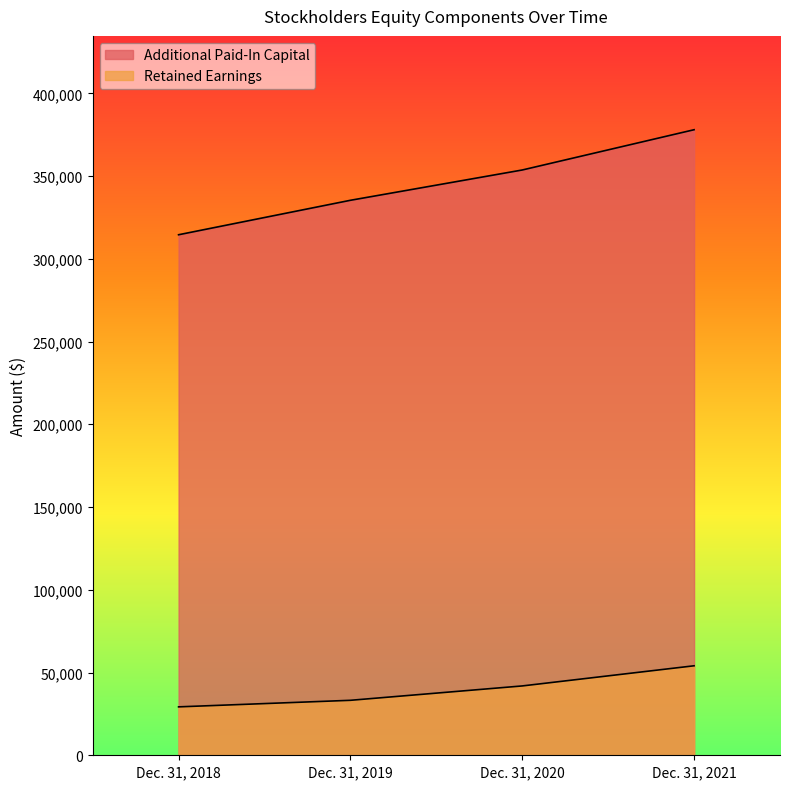

Is it true that Retained Earnings equals 33218 at Dec. 31, 2019?

True